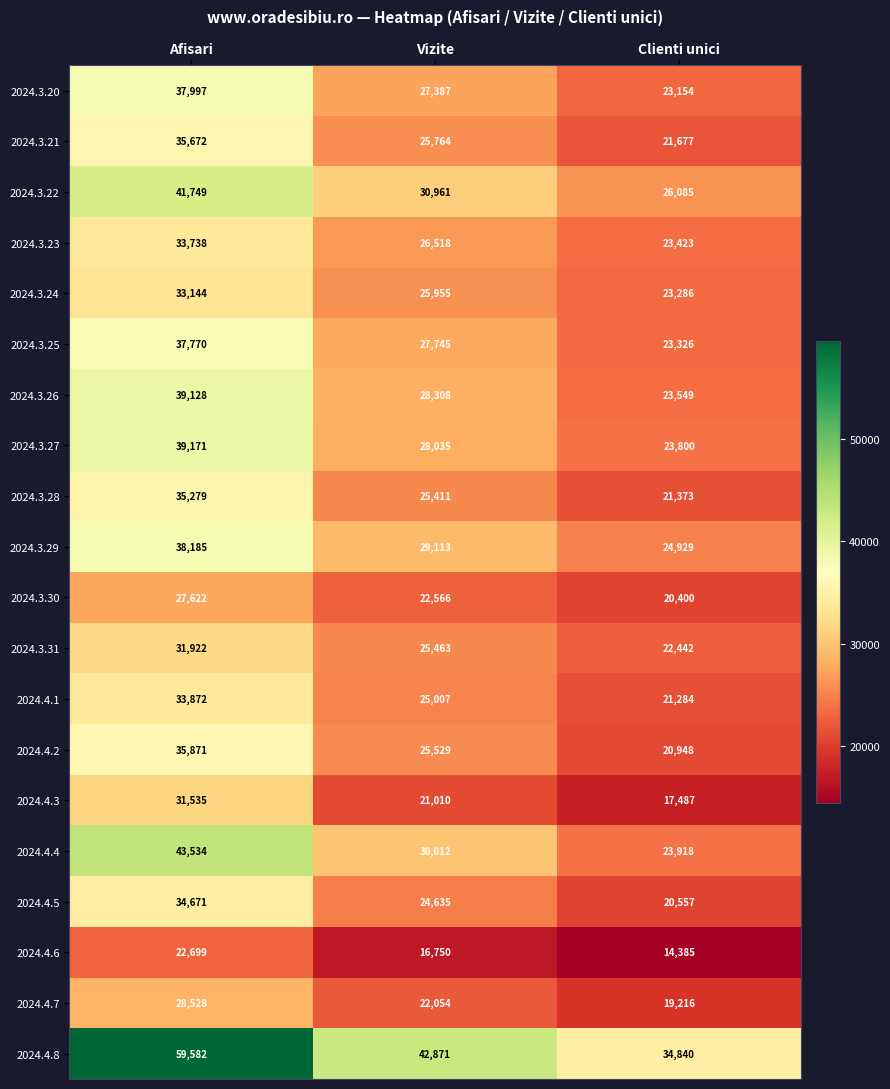

At Afisari, list the series in order from largest to smallest.

2024.4.8, 2024.4.4, 2024.3.22, 2024.3.27, 2024.3.26, 2024.3.29, 2024.3.20, 2024.3.25, 2024.4.2, 2024.3.21, 2024.3.28, 2024.4.5, 2024.4.1, 2024.3.23, 2024.3.24, 2024.3.31, 2024.4.3, 2024.4.7, 2024.3.30, 2024.4.6